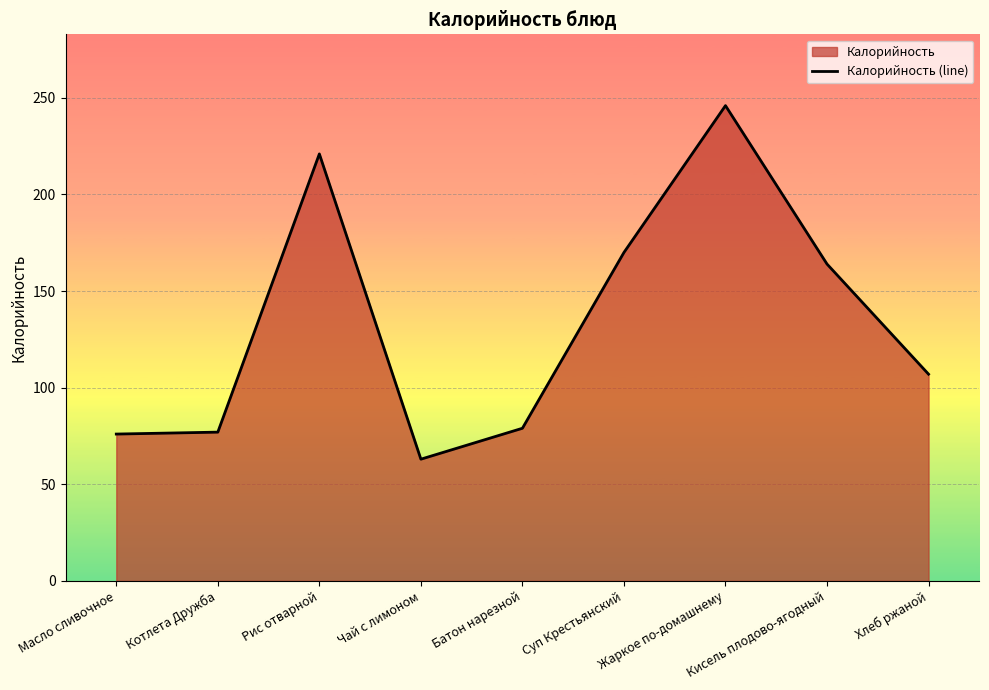

How many interior local valleys (lower than both neighbors) does the data have?

1